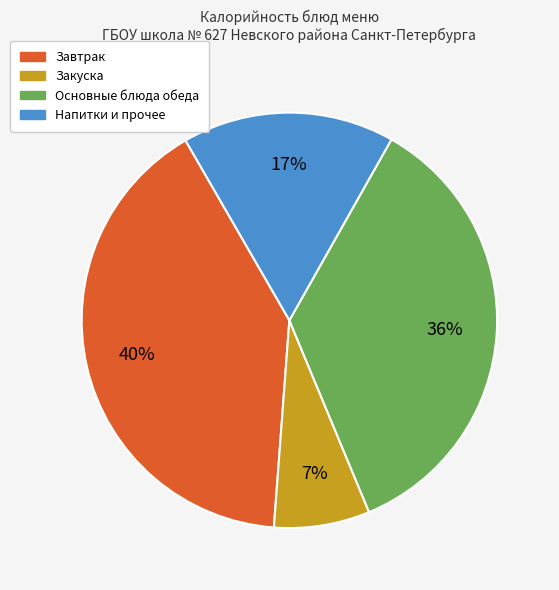

To the nearest percent, what is the difference between the largest and smallest slice percentages?

33%